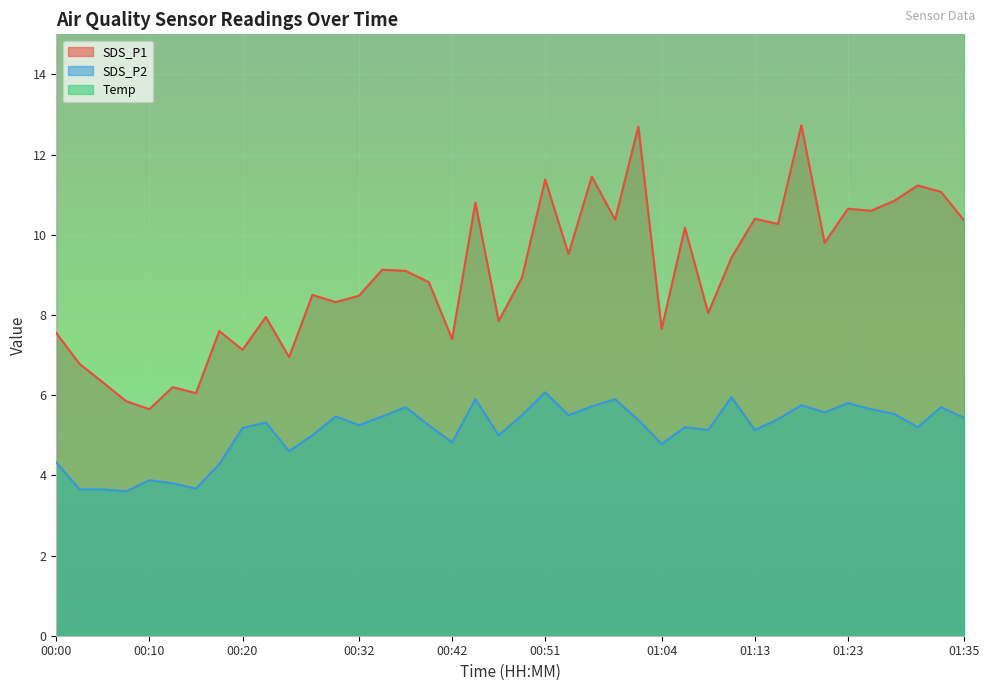

How many series are shown in this chart?

3